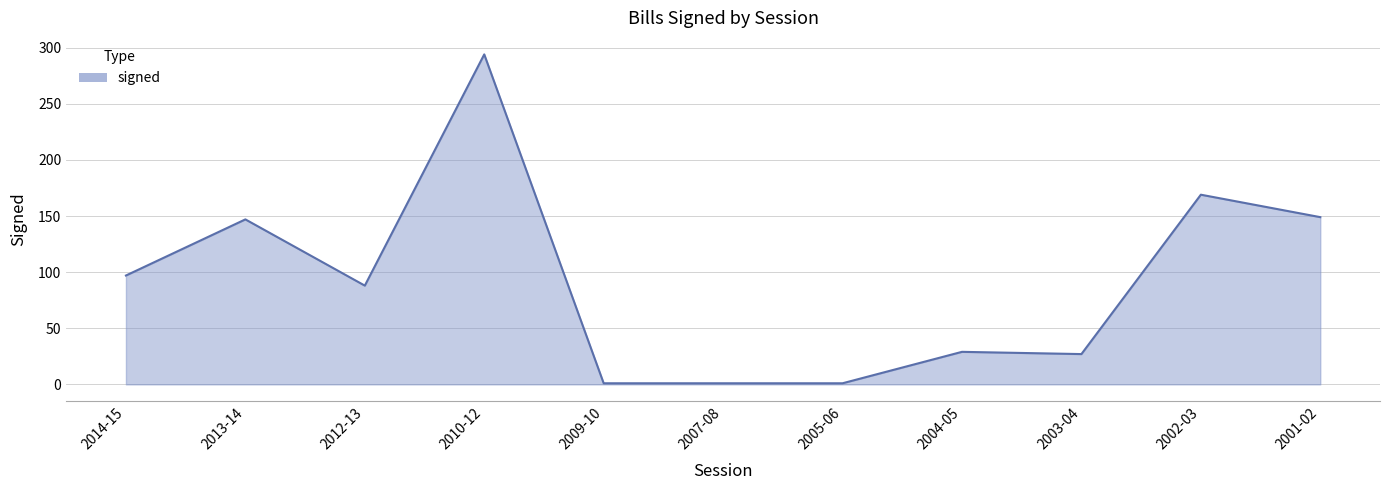

What is the average value?

91